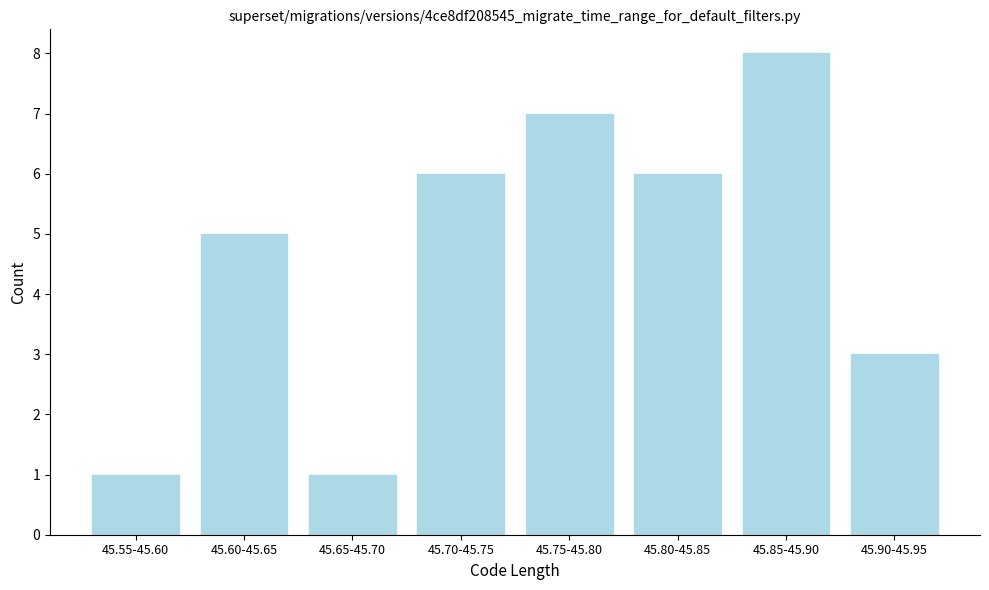

Reading left to right, list all the values displayed in this chart.

45.55-45.60=1	45.60-45.65=5	45.65-45.70=1	45.70-45.75=6	45.75-45.80=7	45.80-45.85=6	45.85-45.90=8	45.90-45.95=3